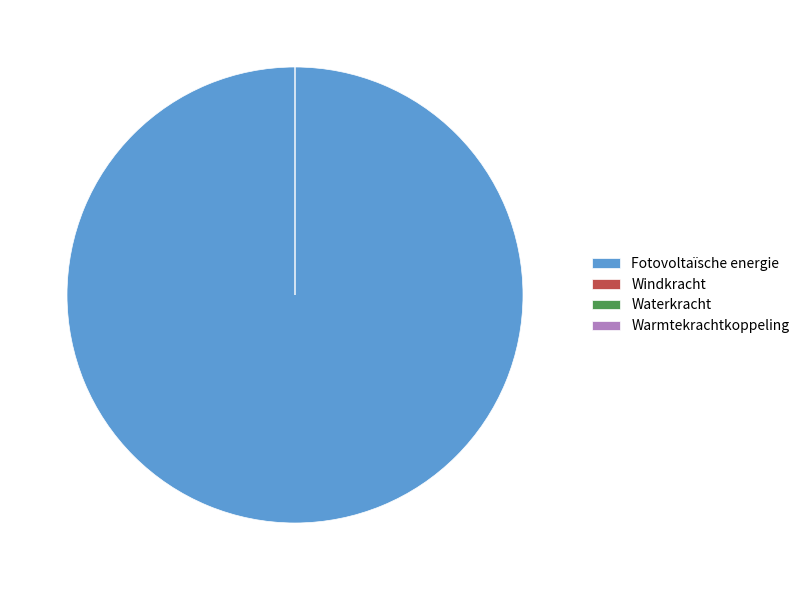

To the nearest percent, what is the difference between the Fotovoltaïsche energie and Windkracht slice percentages?

100%